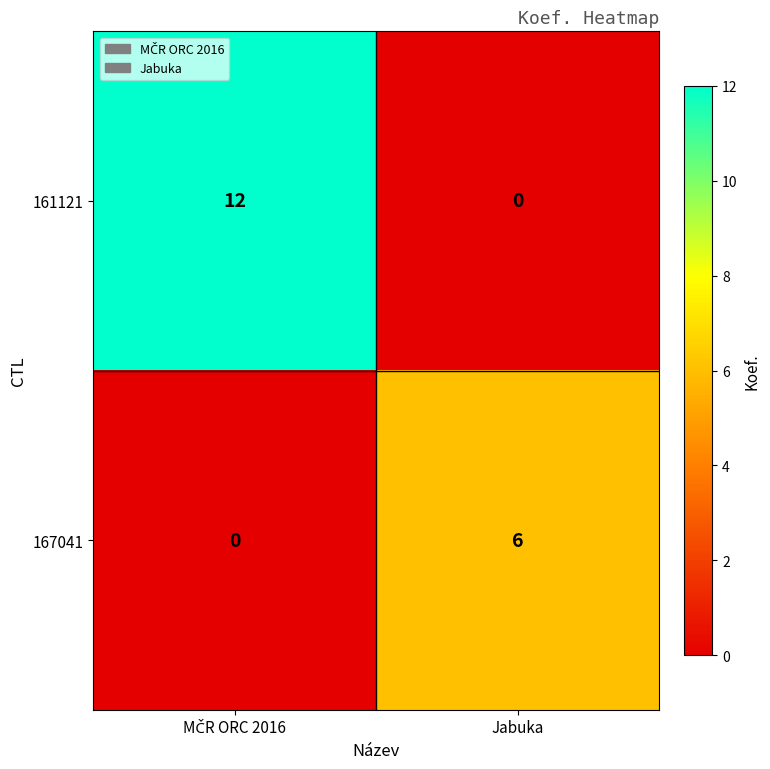

Which series has the largest range (max minus min)?

161121